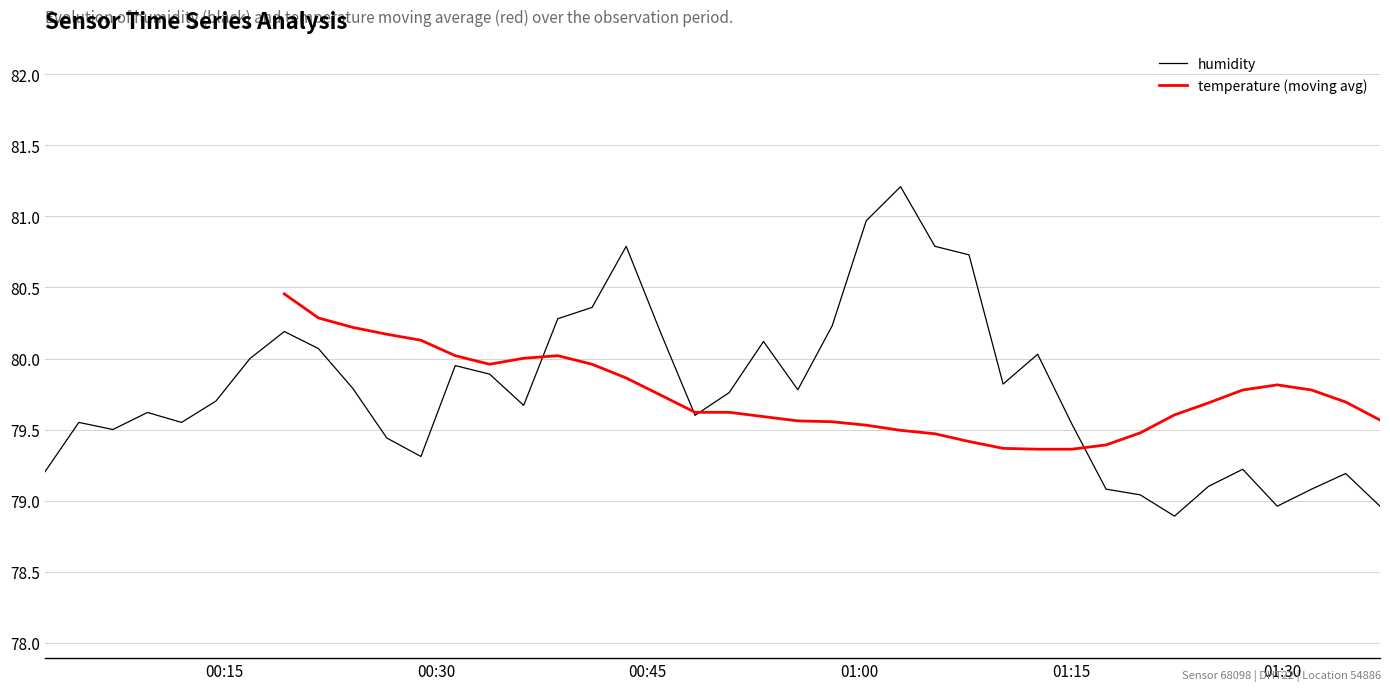

What are all the series names shown in the legend?

humidity, temperature (moving avg)